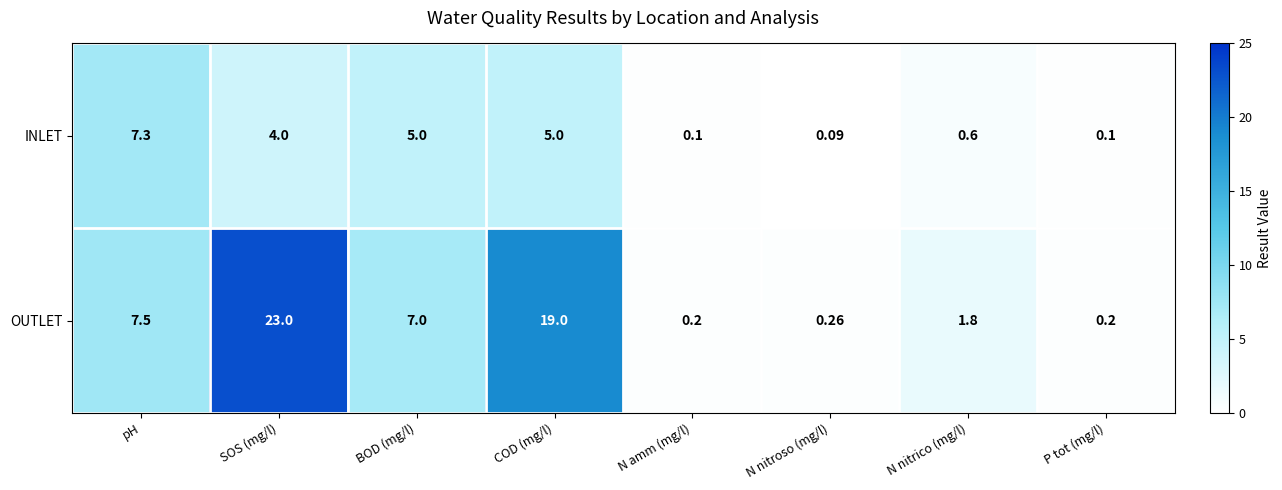

Between COD (mg/l) and N nitrico (mg/l), which series saw the biggest shift?

OUTLET